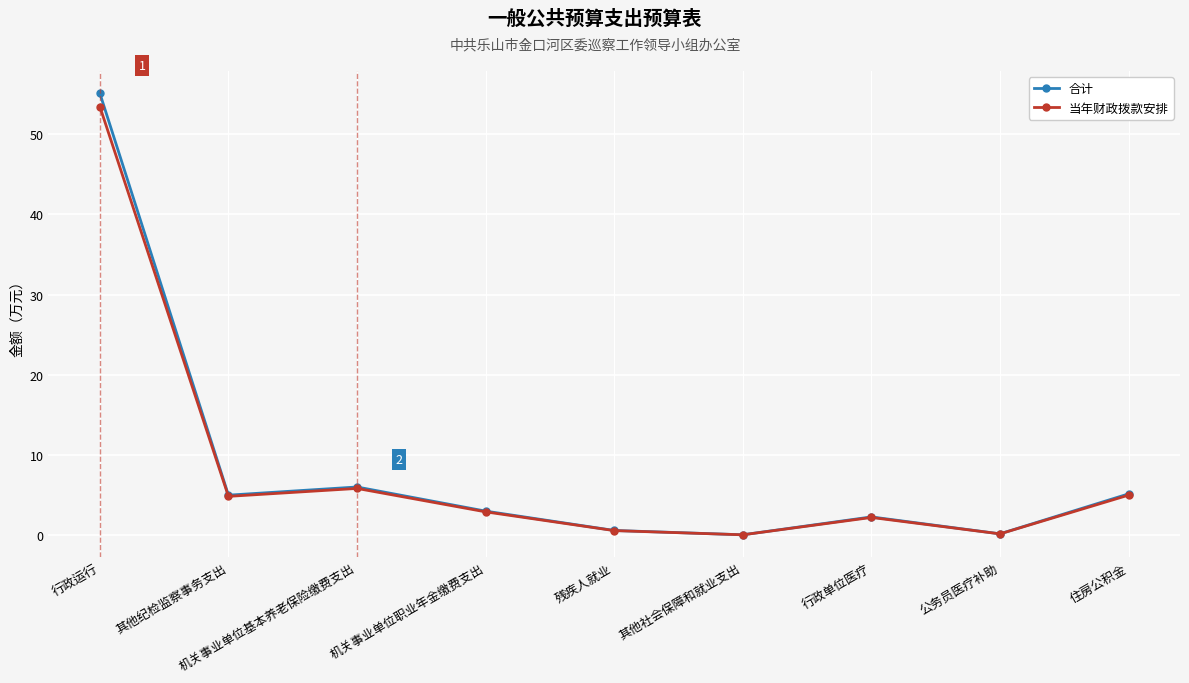

What is the difference between the 合计 values at 公务员医疗补助 and 其他纪检监察事务支出?

4.8